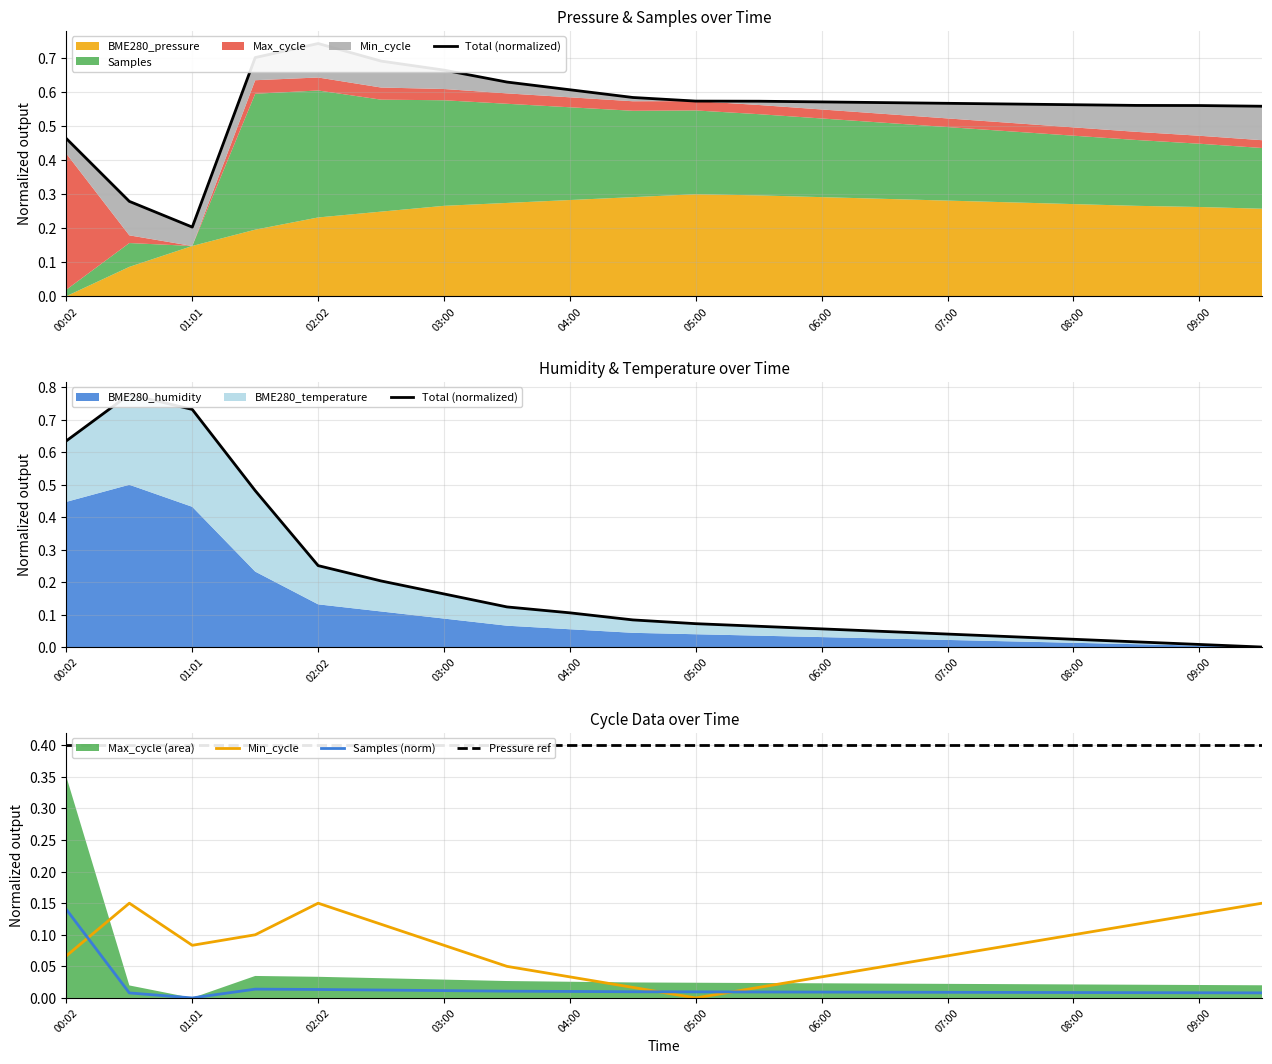

At which category is the sum across all series the highest?

00:30